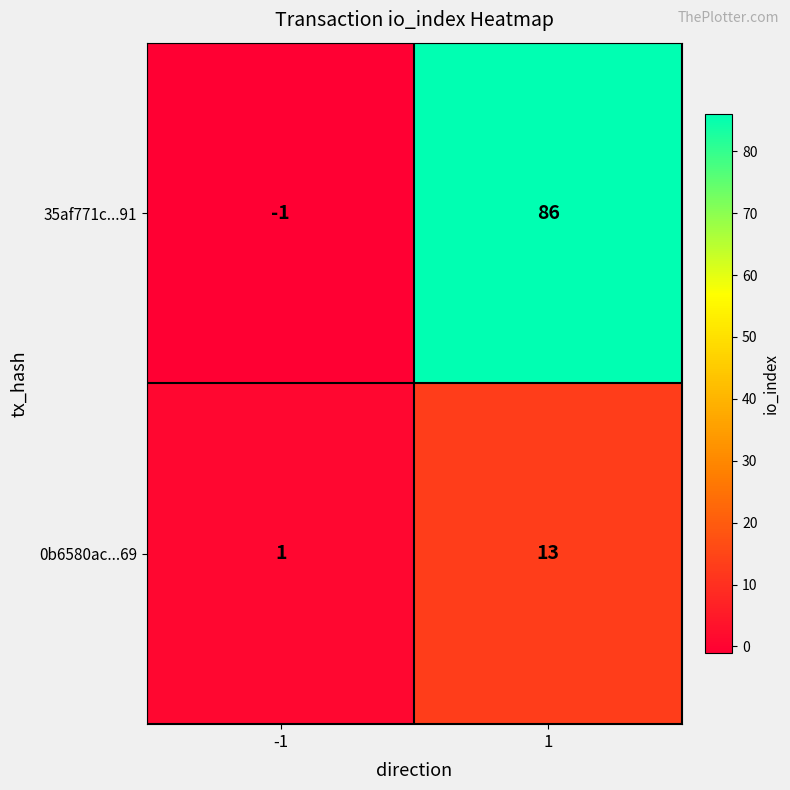

Rank the series by their maximum value, from lowest to highest.

0b6580ac...69, 35af771c...91